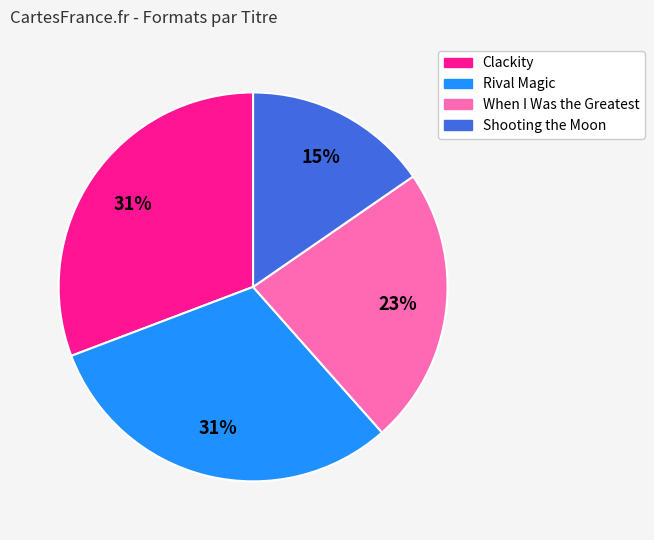

What is the smallest slice in the pie chart?

Shooting the Moon